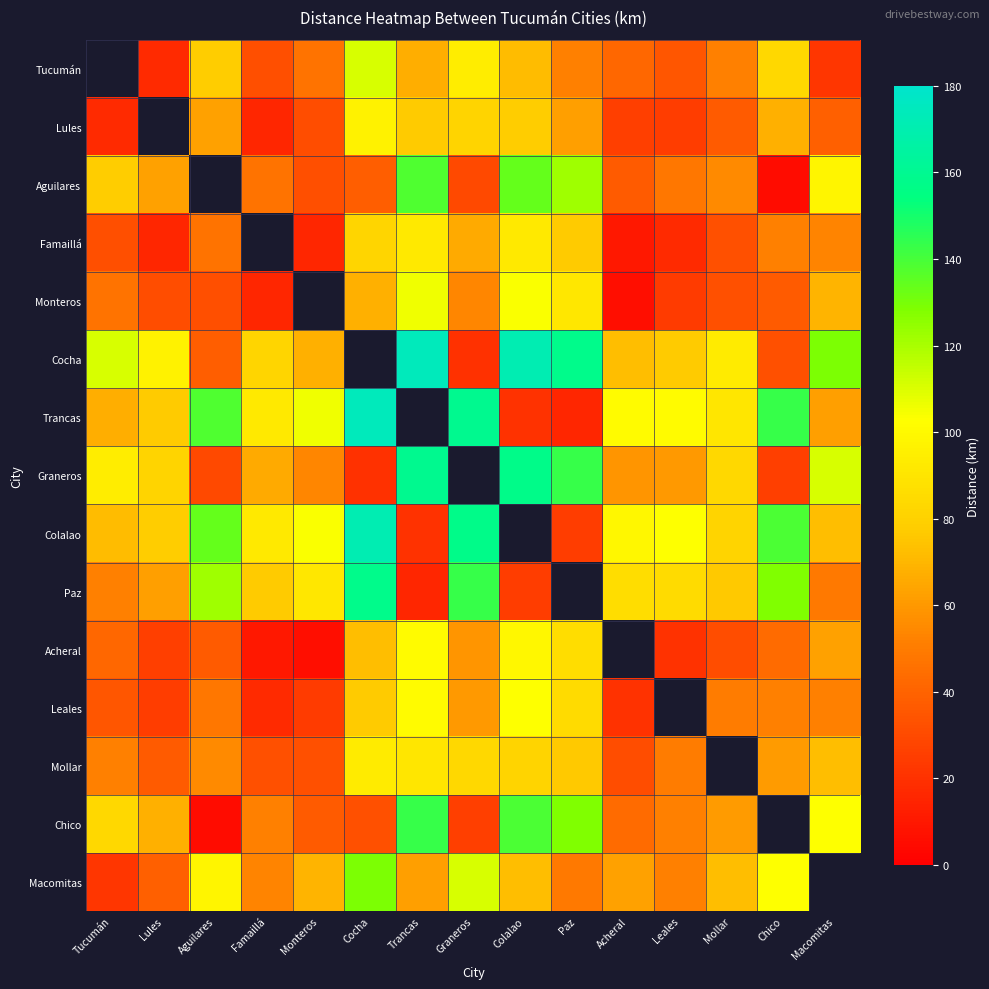

What is the approximate value of Macomitas at Graneros?

111.0